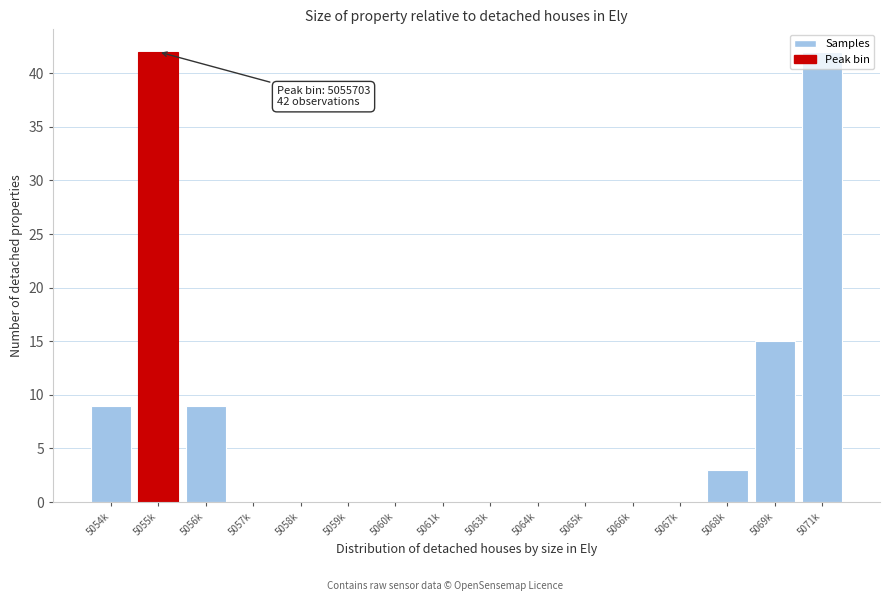

Is it true that the value at 5054k is 5?

False